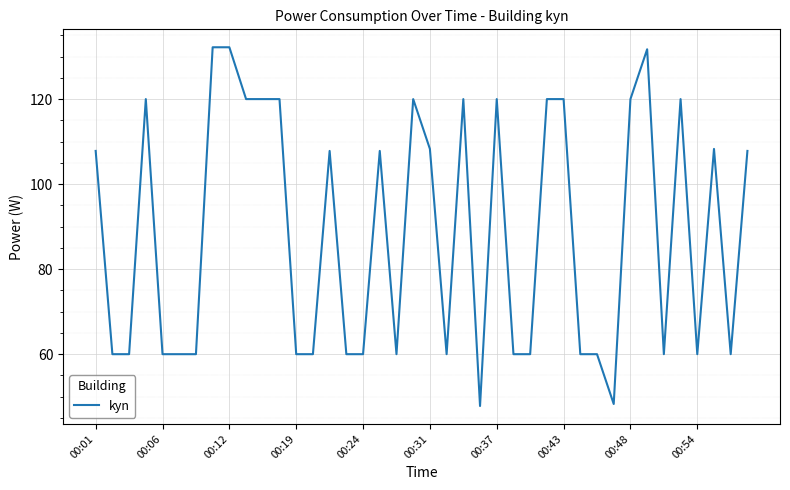

What is the greatest value displayed?

132.2